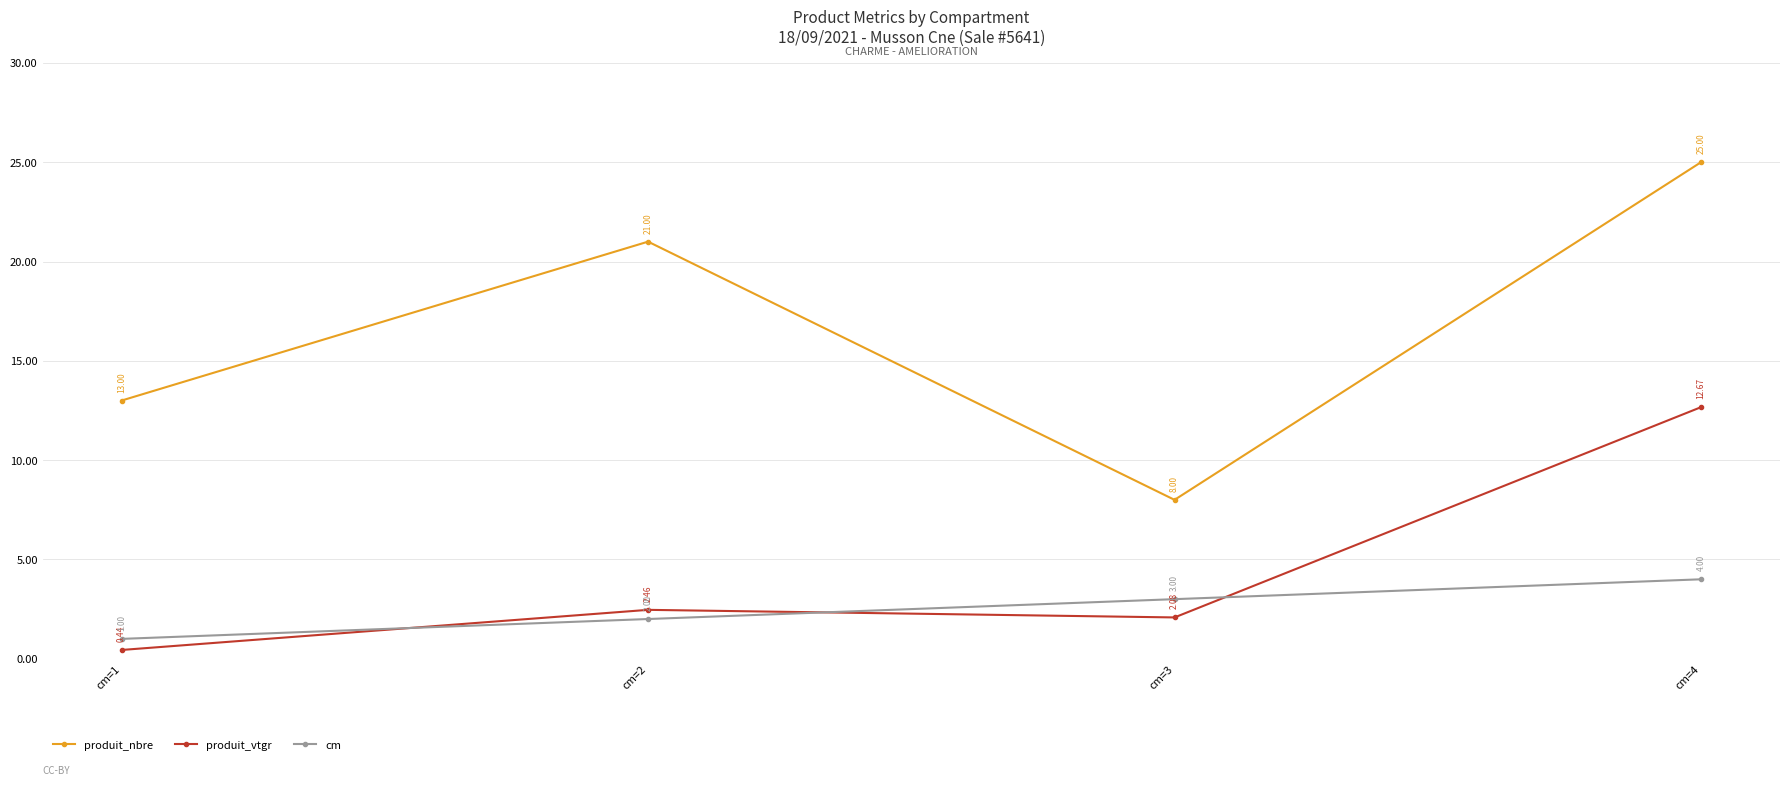

List the series in order of their peak value, lowest first.

cm, produit_vtgr, produit_nbre